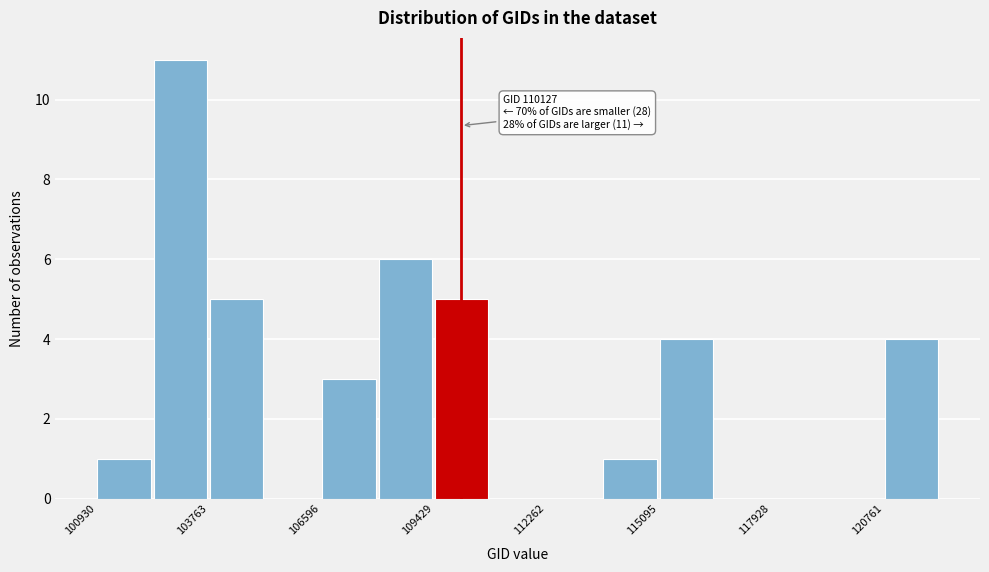

Around what value on the x-axis is the tallest bar? Give the approximate position of its centre, as read against the axis.

103000